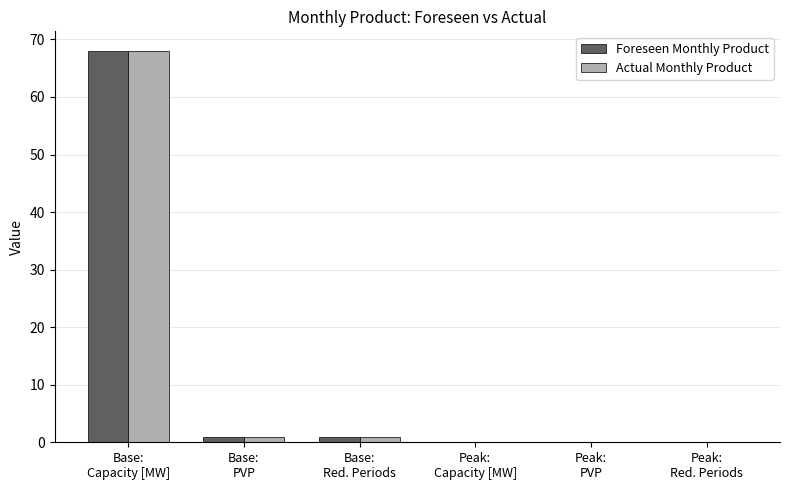

Reading left to right, transcribe all the data shown in this chart.

Foreseen Monthly Product: Base:
Capacity [MW]=68.0	Base:
PVP=1.0	Base:
Red. Periods=1.0	Peak:
Capacity [MW]=0.0	Peak:
PVP=0.0	Peak:
Red. Periods=0.0
Actual Monthly Product: Base:
Capacity [MW]=68.0	Base:
PVP=1.0	Base:
Red. Periods=1.0	Peak:
Capacity [MW]=0.0	Peak:
PVP=0.0	Peak:
Red. Periods=0.0